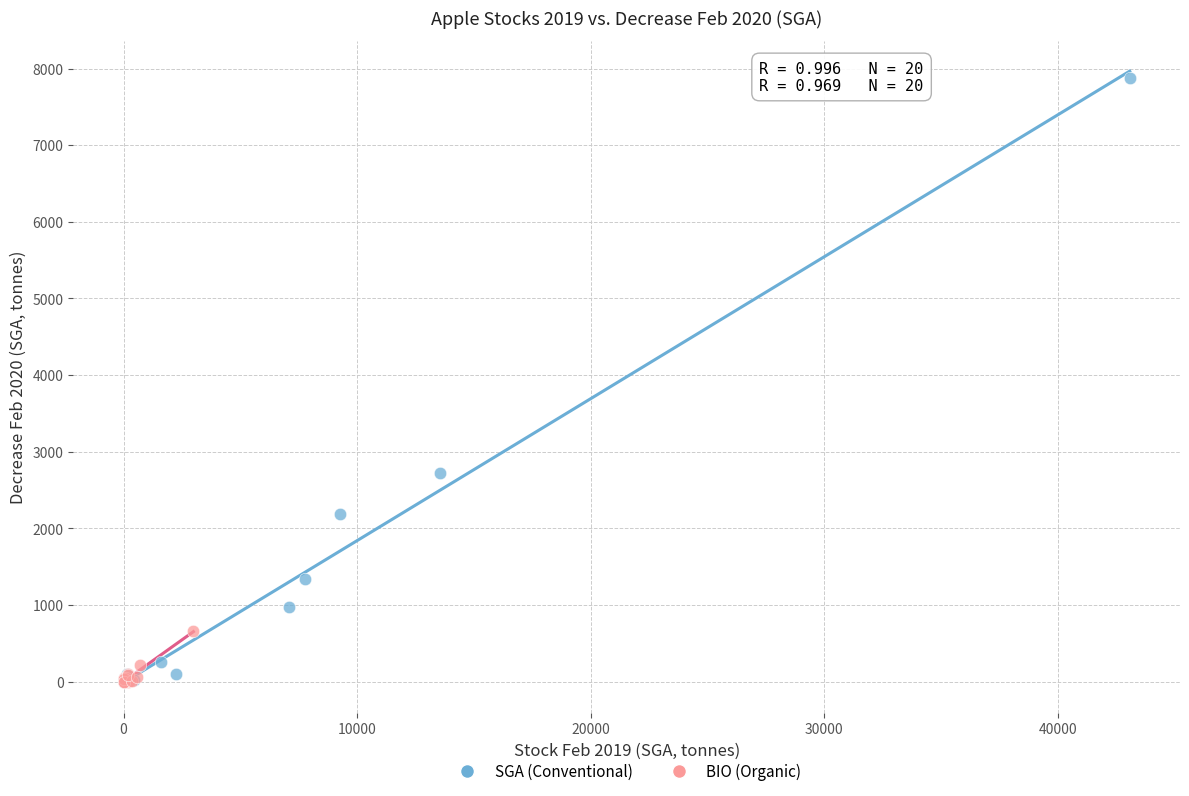

Which series reaches the maximum Y coordinate?

SGA (Conventional)